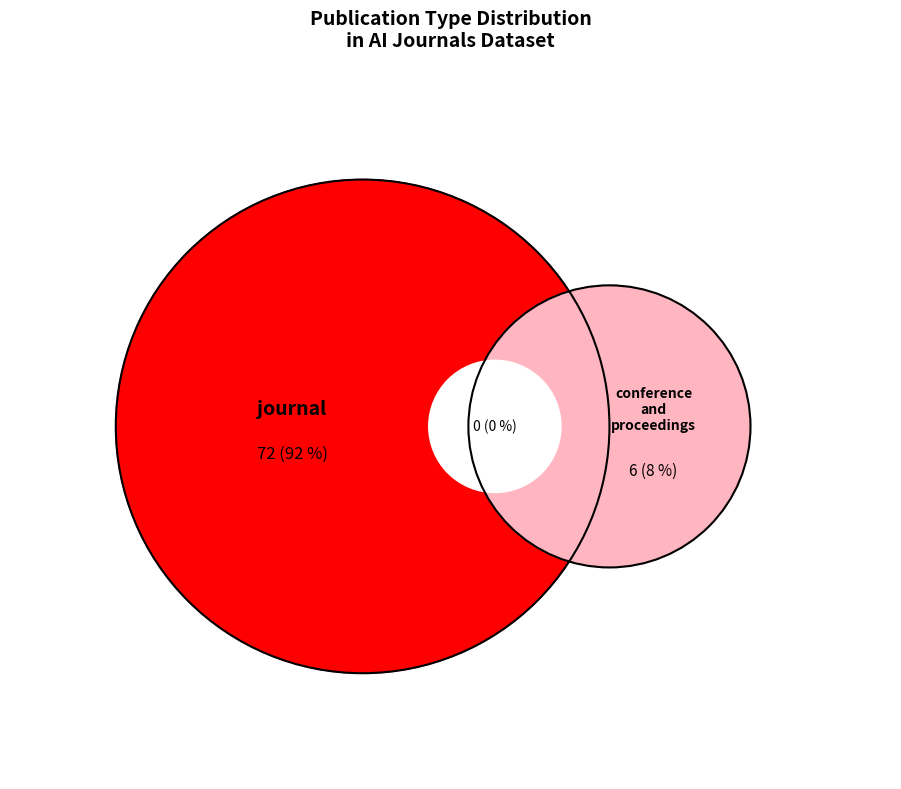

How many slices are in this pie chart?

2